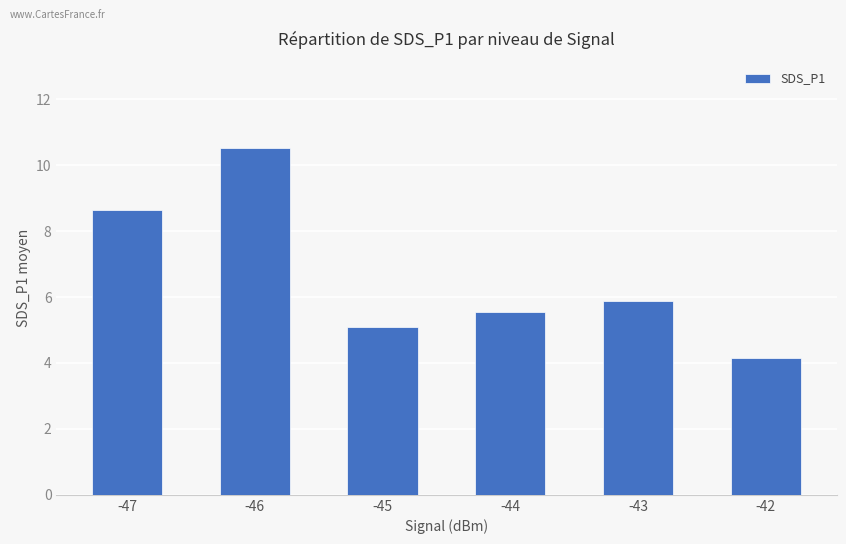

Is it true that the value at -42 is 4.2?

True